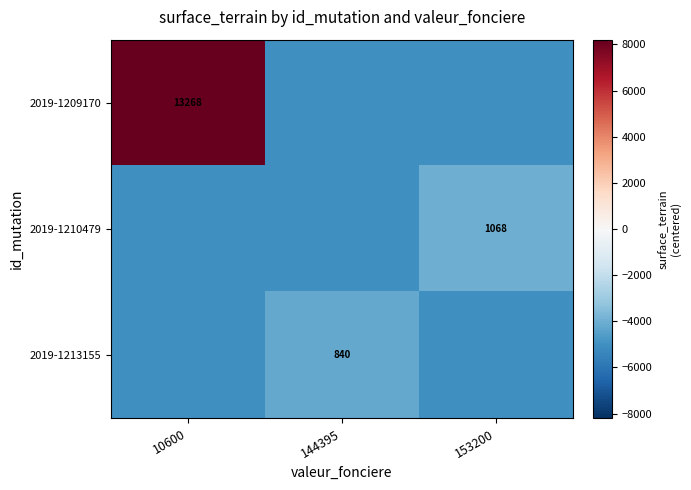

At how many categories does at least one series exceed 6319?

1